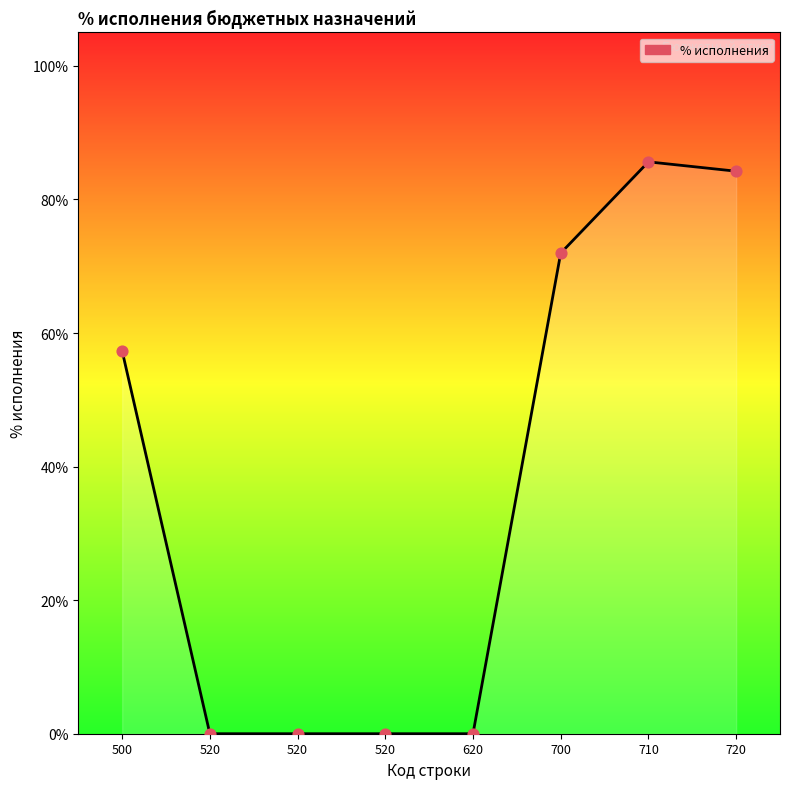

Between 520 and 500, which is larger?

500